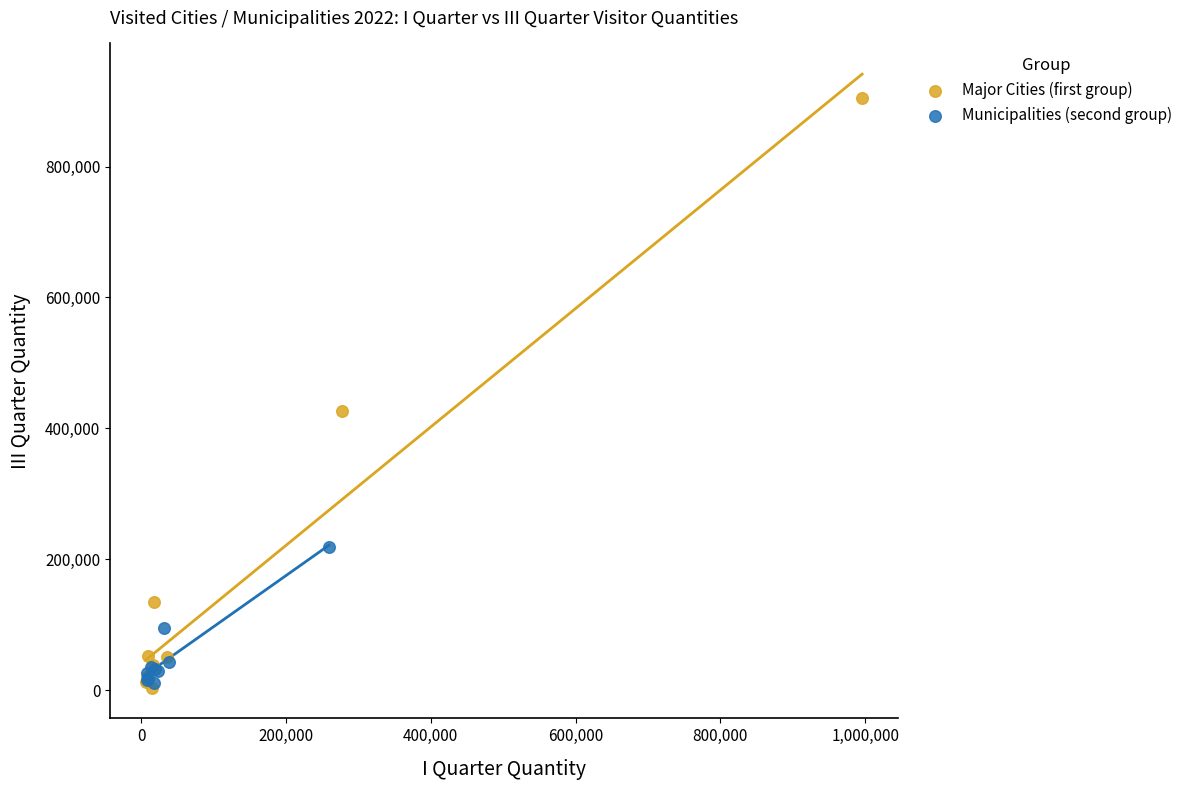

Which series reaches the maximum Y coordinate?

Major Cities (first group)